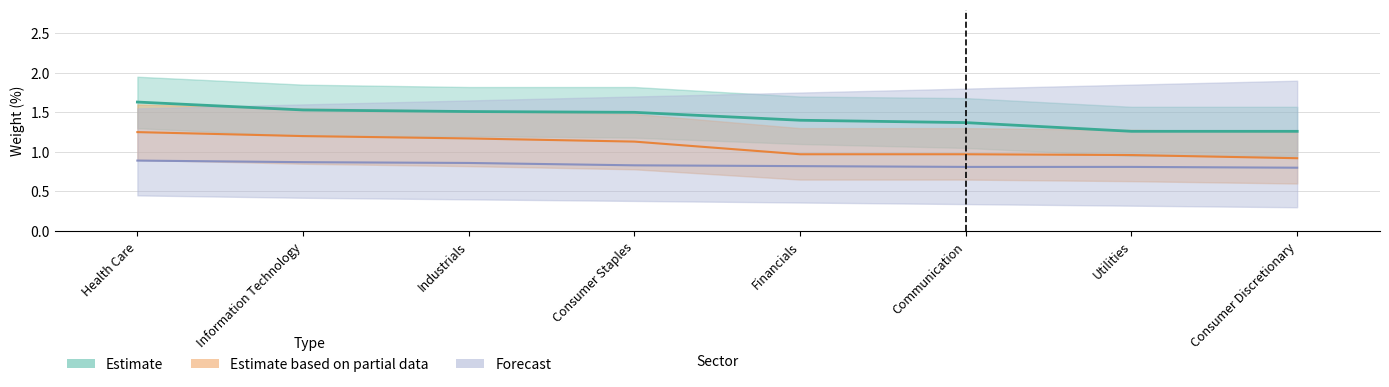

True or false: Forecast and Estimate based on partial data cross at least once.

False